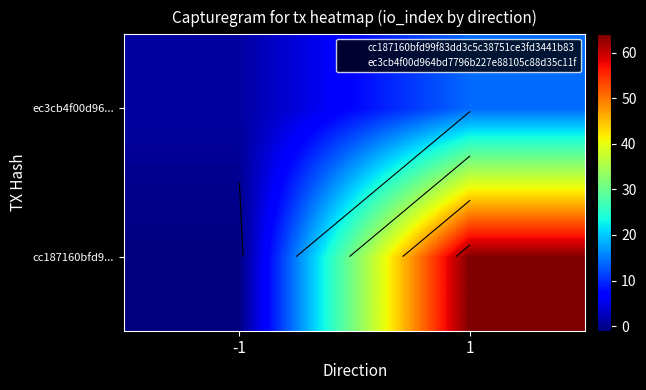

Between -1 and 1, which is larger?

1